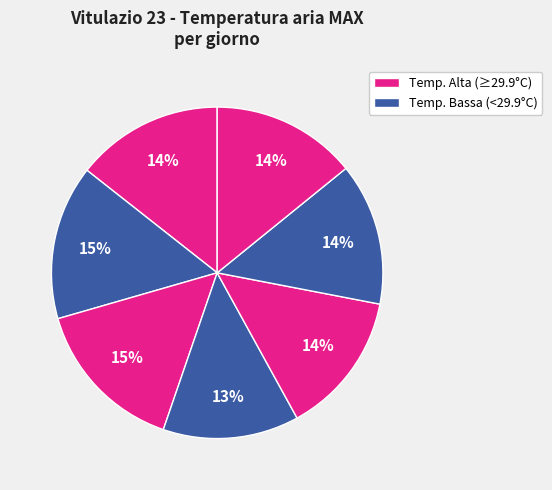

To the nearest percent, what is the average slice percentage?

14%